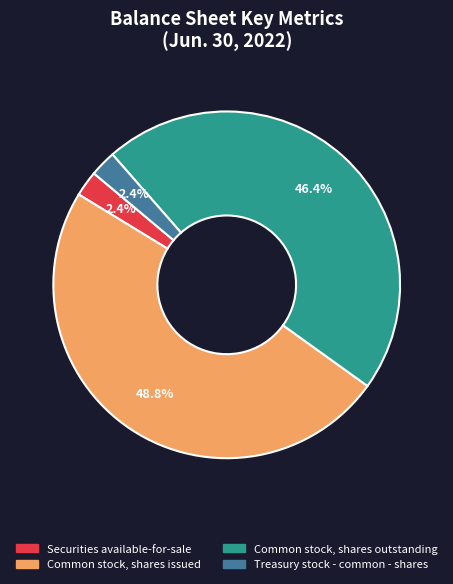

How many segments does this pie chart have?

4